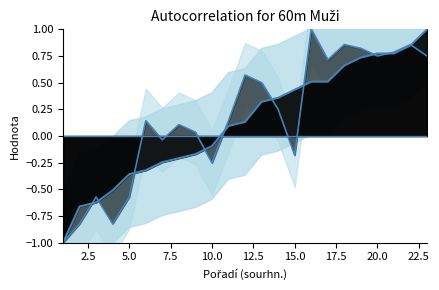

Rank the series by their maximum value, from lowest to highest.

Výkon line, PB line